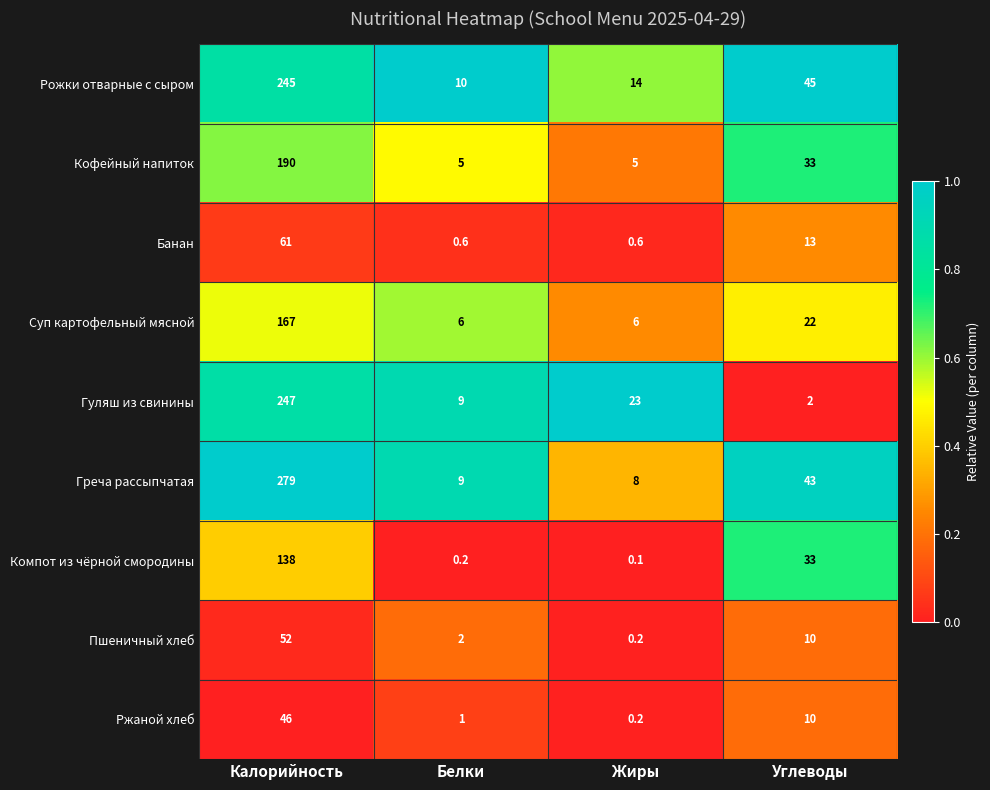

What is the approximate value of Рожки отварные с сыром at Белки?

10.0